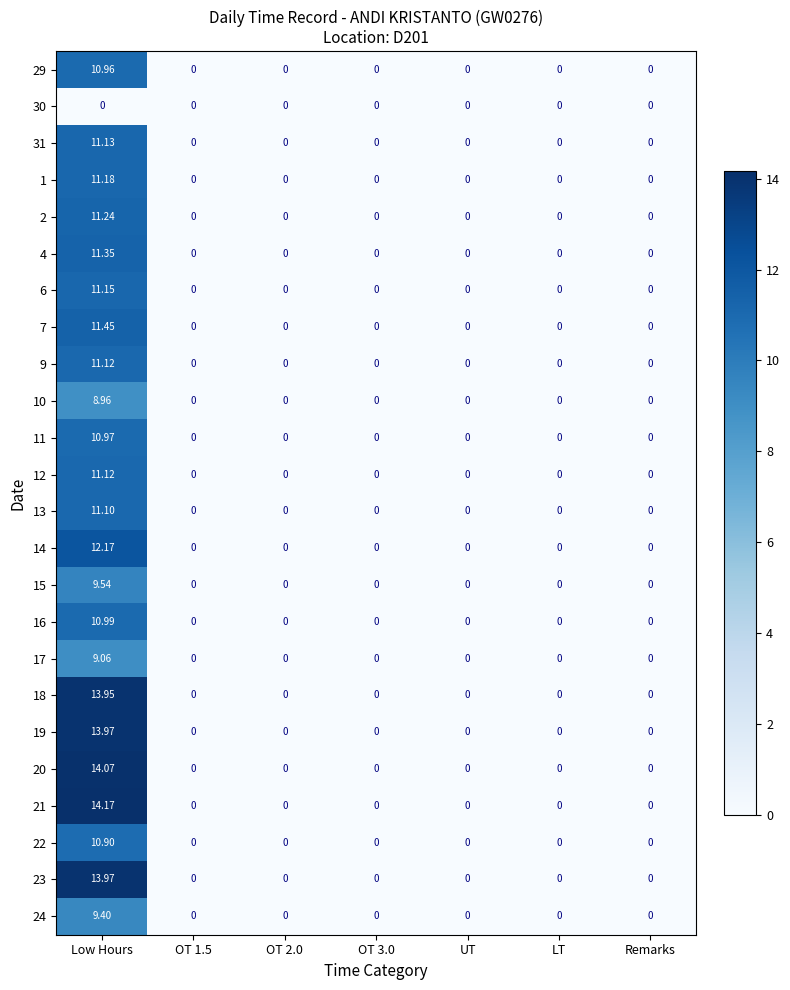

What is the maximum value shown in the chart?

14.2